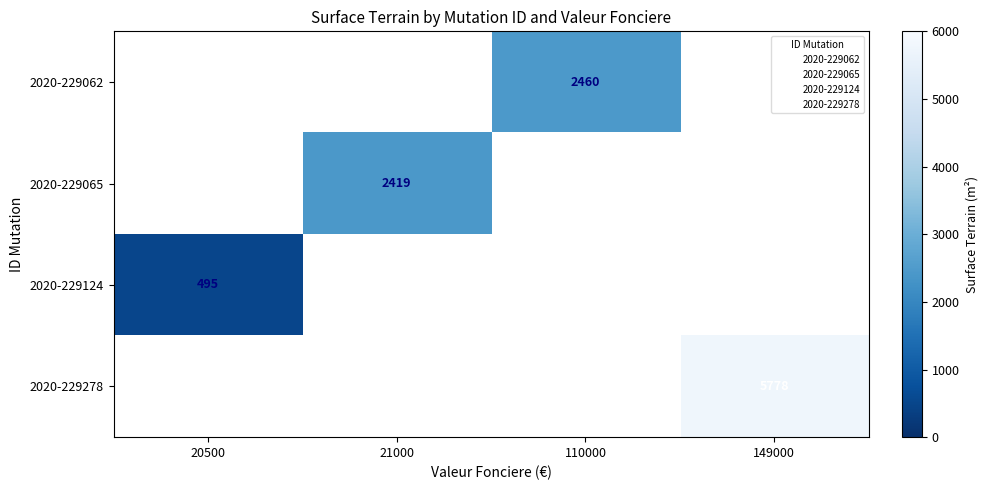

The value of 2020-229278 at 149000 is 7822.0. True or false?

False